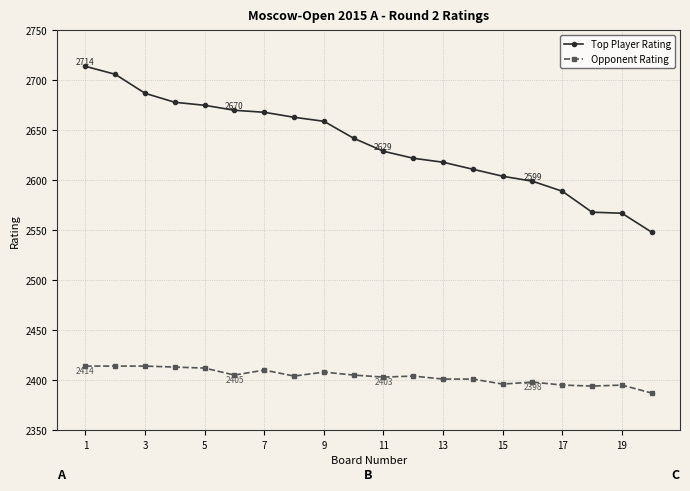

Does the chart display data point markers on the line(s)?

Yes